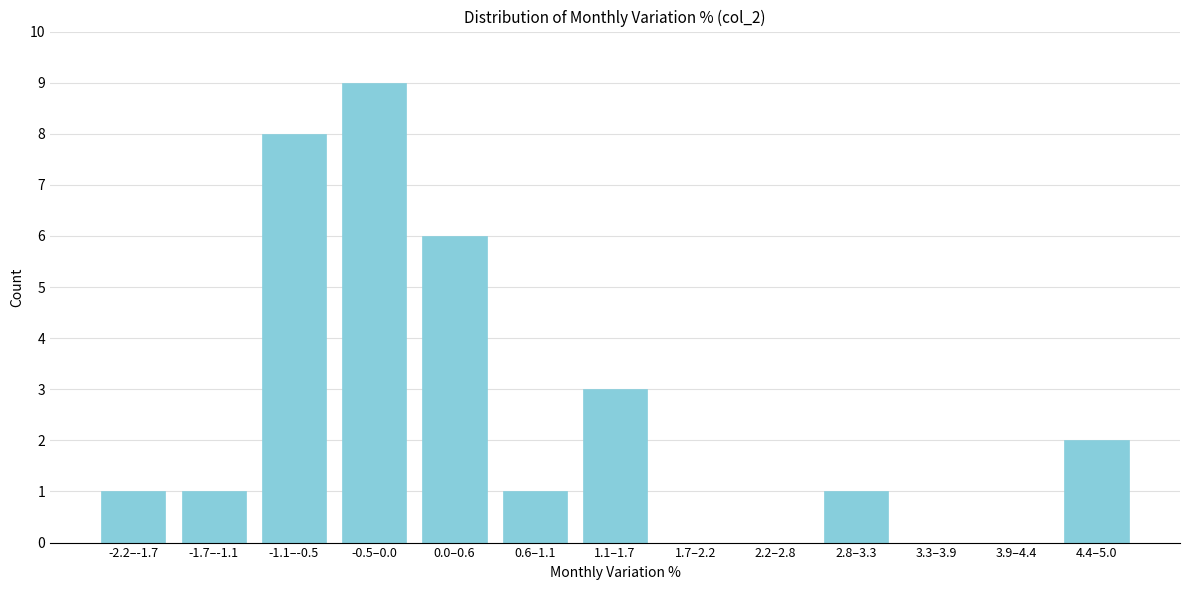

Reading right to left, transcribe all the data shown in this chart.

4.4–5.0=2	3.9–4.4=0	3.3–3.9=0	2.8–3.3=1	2.2–2.8=0	1.7–2.2=0	1.1–1.7=3	0.6–1.1=1	0.0–0.6=6	-0.5–0.0=9	-1.1–-0.5=8	-1.7–-1.1=1	-2.2–-1.7=1